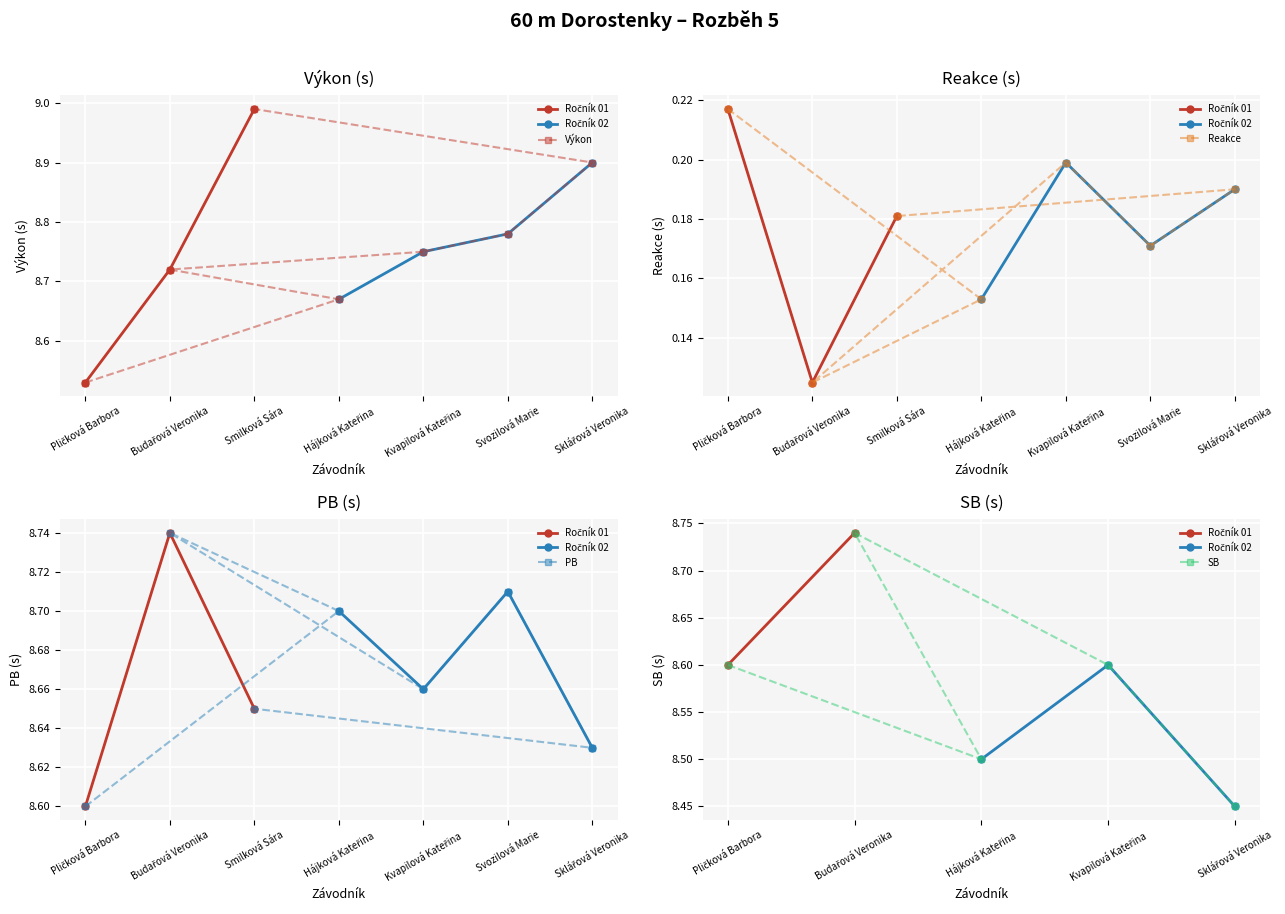

What is the minimum value shown in the chart?

0.1